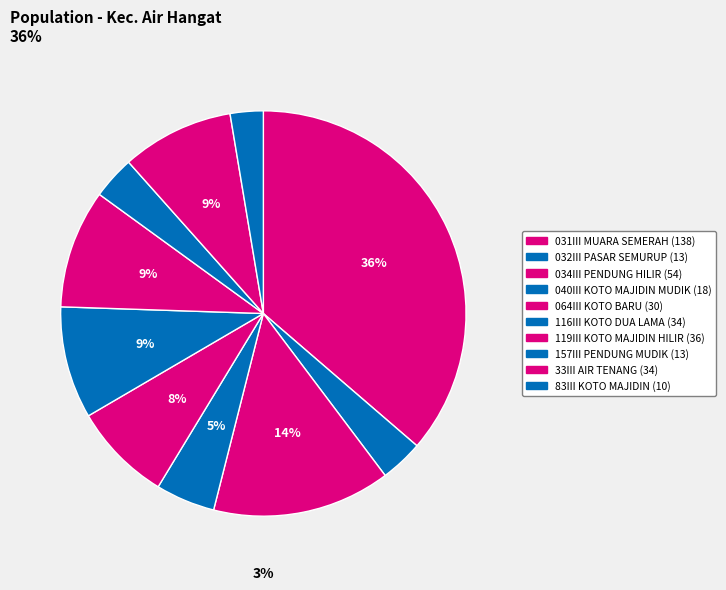

To the nearest percent, what is the combined percentage of SD NEGERI 034III PENDUNG HILIR and SD NEGERI 032III PASAR SEMURUP?

18%